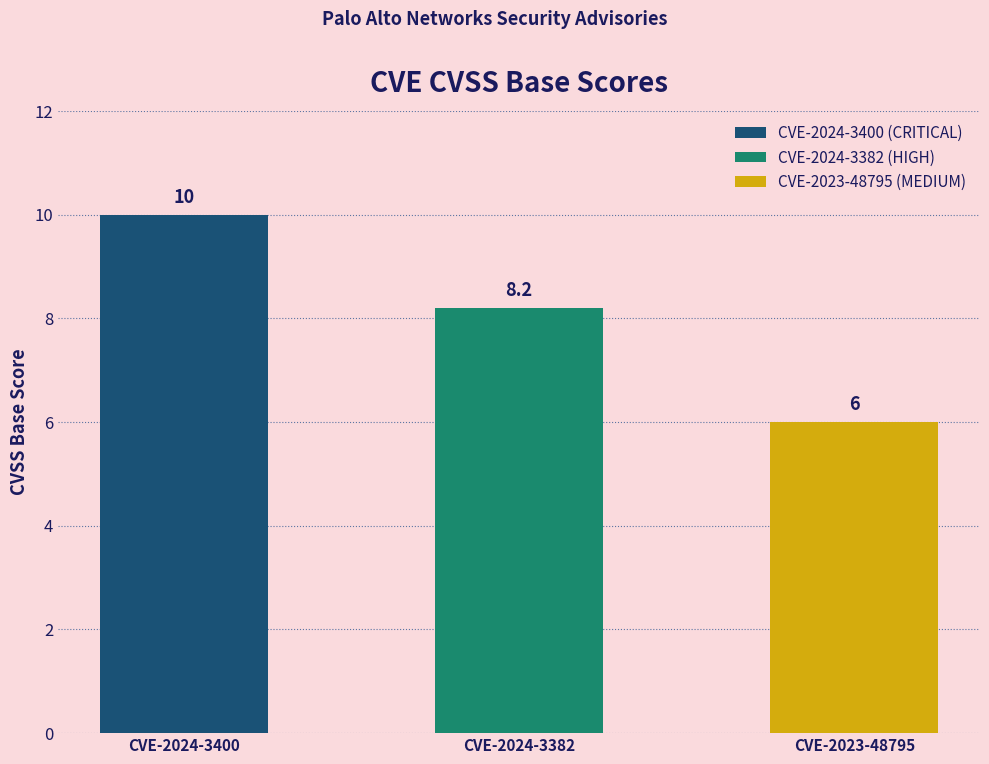

List the labels in order of value, largest first.

CVE-2024-3400, CVE-2024-3382, CVE-2023-48795